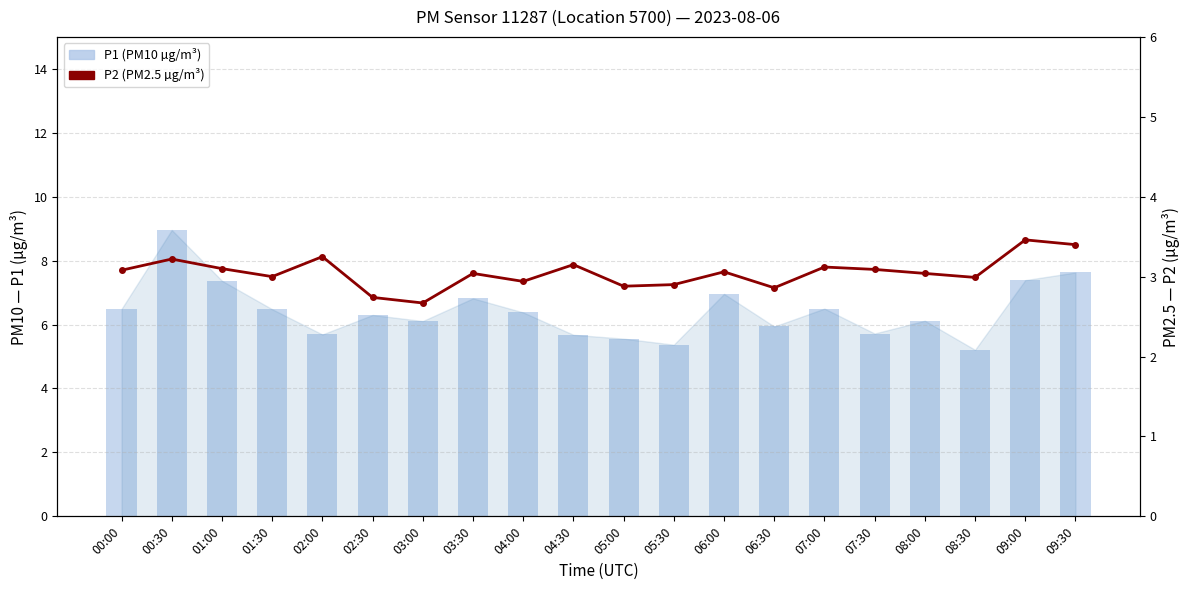

How many distinct data groups are displayed?

2